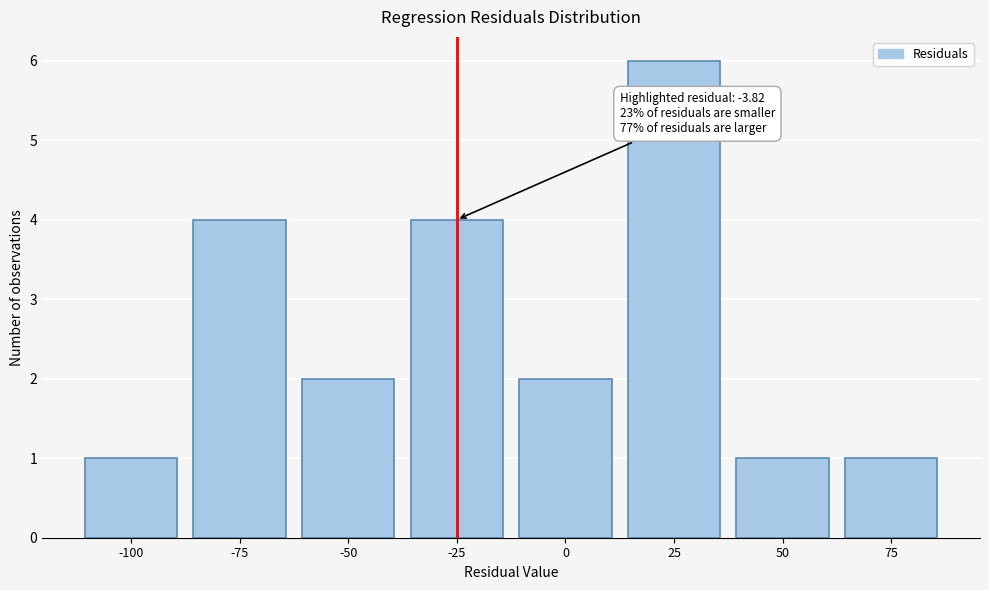

Reading left to right, transcribe all the data shown in this chart.

-100=1	-75=4	-50=2	-25=4	0=2	25=6	50=1	75=1